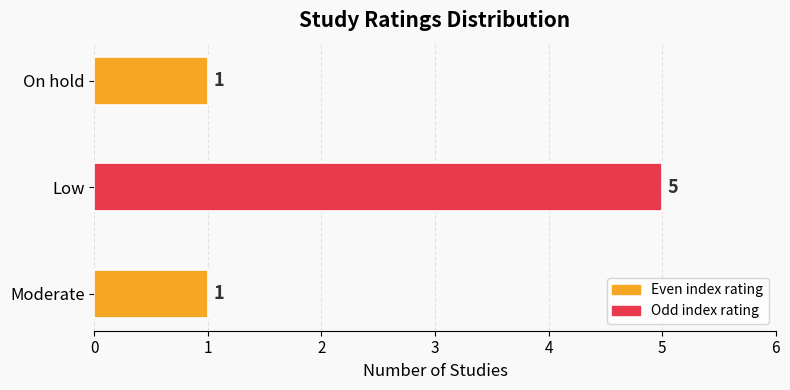

What is the average value?

2